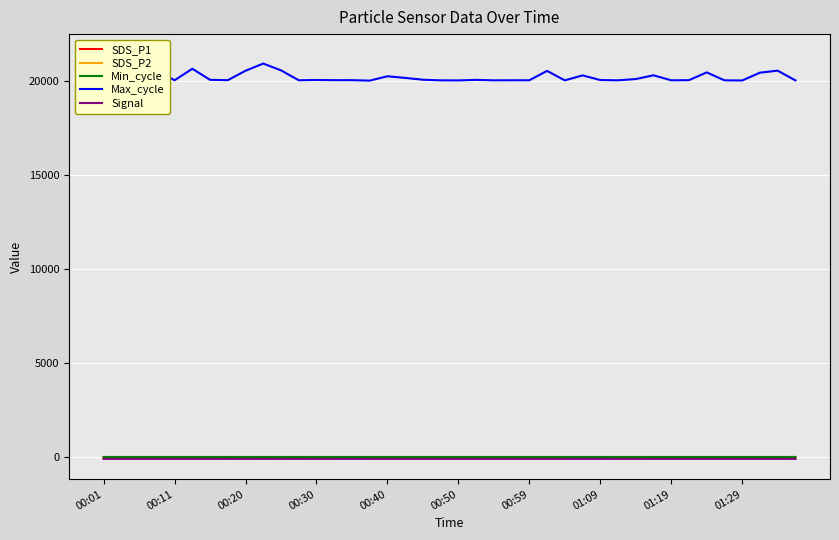

Count the Min_cycle values in the range 28 to 29.

39